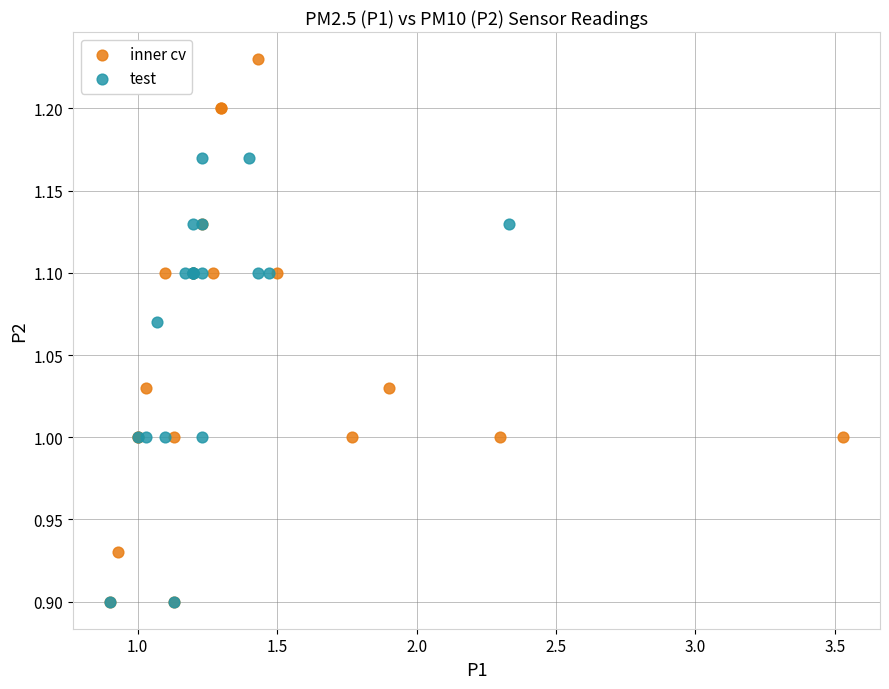

Which series reaches the maximum Y coordinate?

inner cv